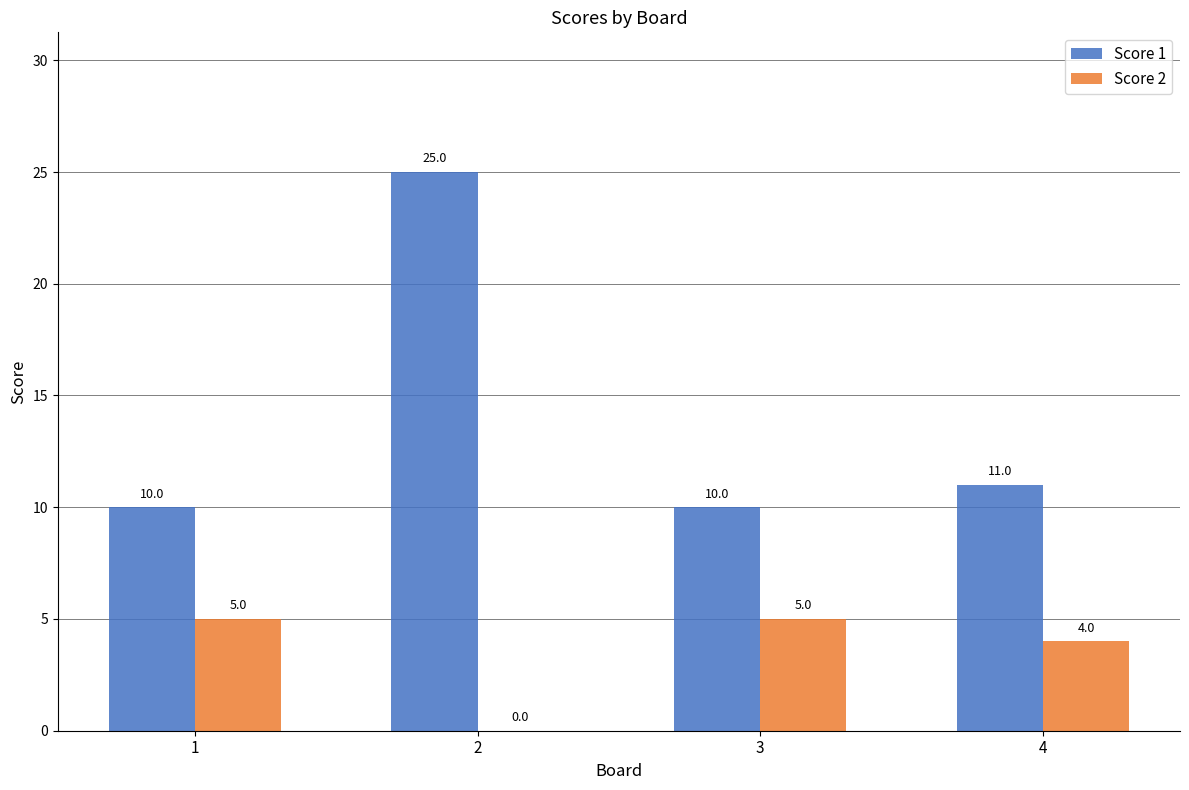

What is the average value of the Score 2 series?

4